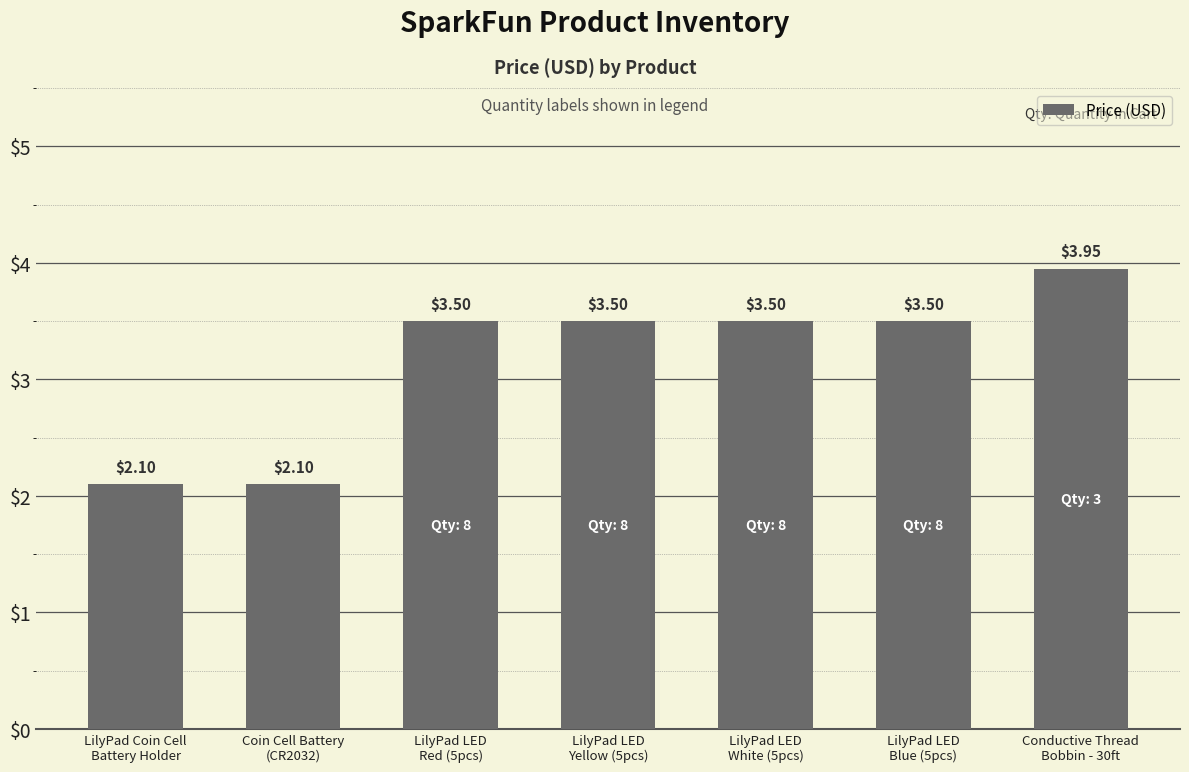

What is the average value?

3.2